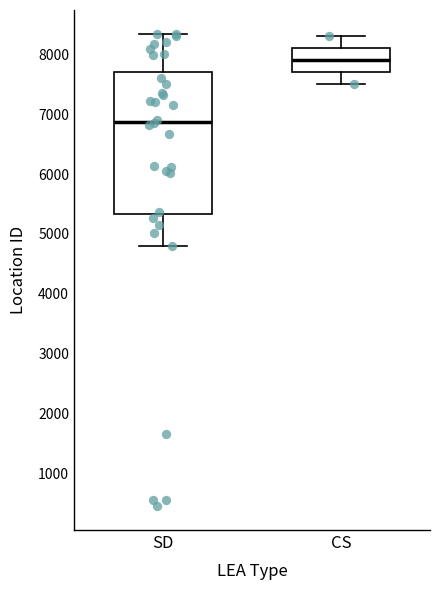

Reading left to right, read every box against the y-axis: the position of its median line, the range the box covers, and the ends of its whiskers. The values are not printed on the chart, so give them approximately, as read against the axis.

SD: median 6900, box 5300 to 7700, whiskers 4800 to 8300
CS: median 7900, box 7700 to 8100, whiskers 7500 to 8300